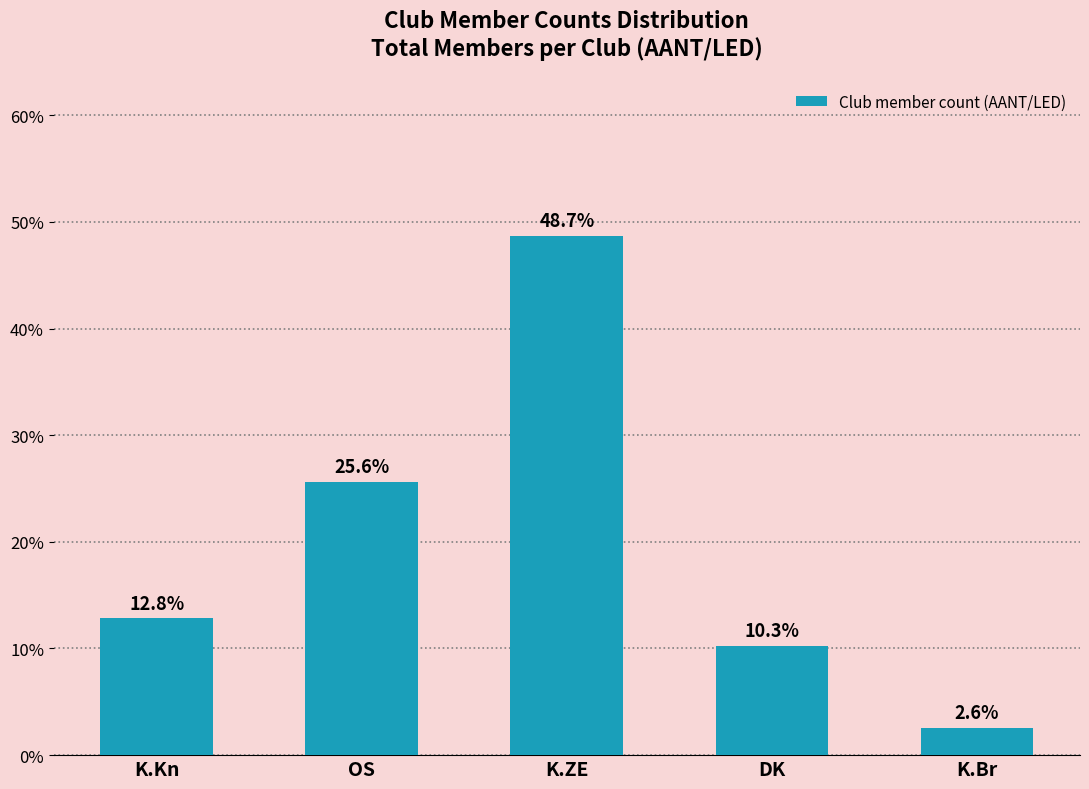

Reading right to left, extract all data points from this chart.

2.6	10.3	48.7	25.6	12.8